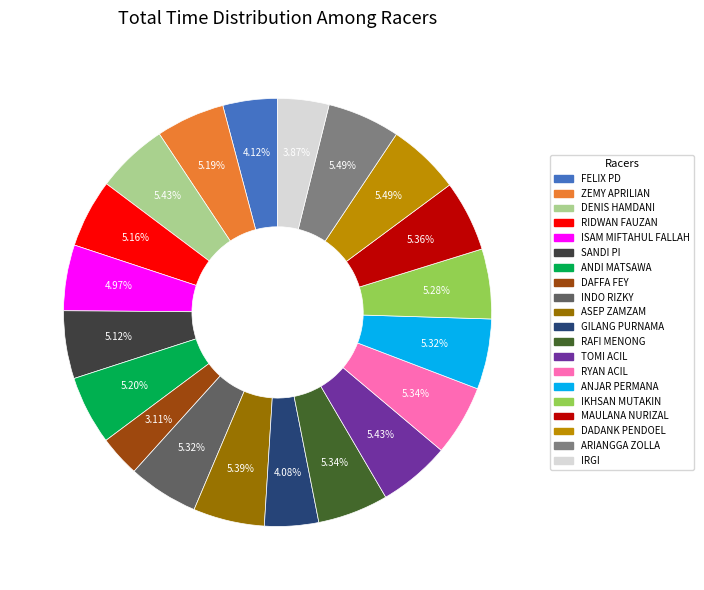

Which category has the smallest portion of the pie?

DAFFA FEY